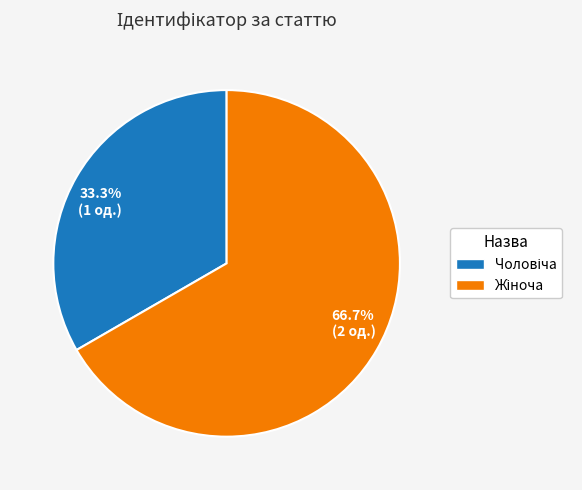

Which category has the biggest portion of the pie?

66.7% (2 од.)